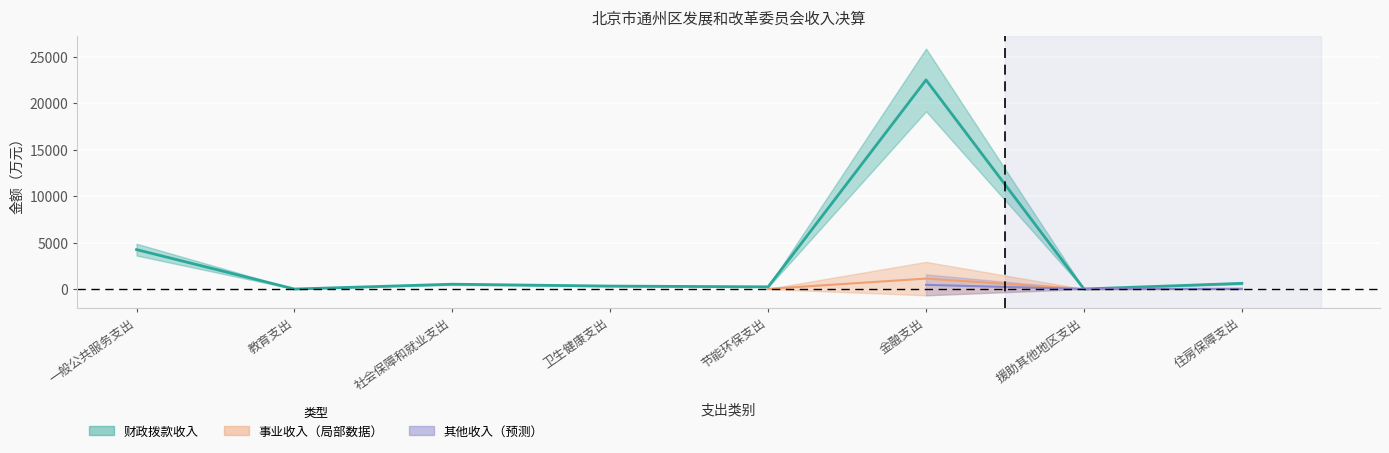

True or false: 事业收入 and 财政拨款收入 intersect in this chart.

False